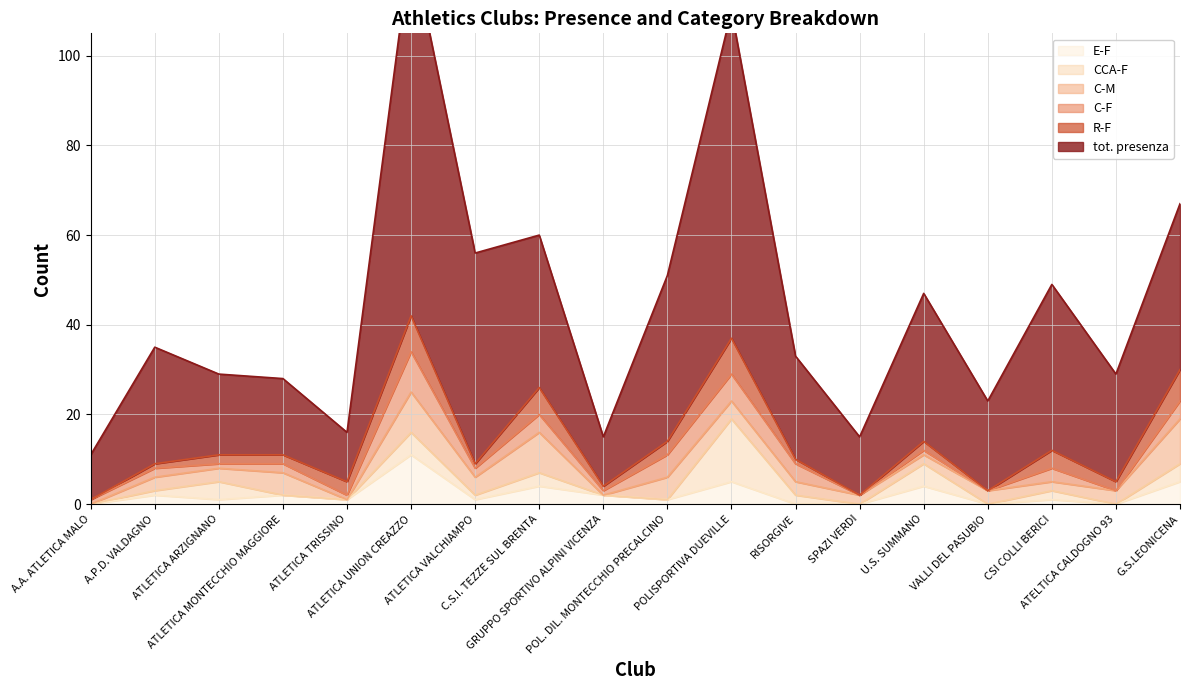

Reading left to right, transcribe all the data shown in this chart.

tot. presenza: 10	26	18	17	11	83	47	34	11	37	73	23	13	33	20	37	24	37
R-F: 0	1	2	2	3	8	1	6	1	3	8	1	0	2	0	4	2	7
C-F: 1	2	1	2	1	9	2	4	1	5	6	4	0	1	0	3	0	4
C-M: 0	3	3	5	0	9	4	9	0	5	4	3	2	2	3	2	3	10
CCA-F: 0	1	4	0	0	5	1	3	0	0	14	2	0	5	0	2	0	4
E-F: 0	2	1	2	1	11	1	4	2	1	5	0	0	4	0	1	0	5